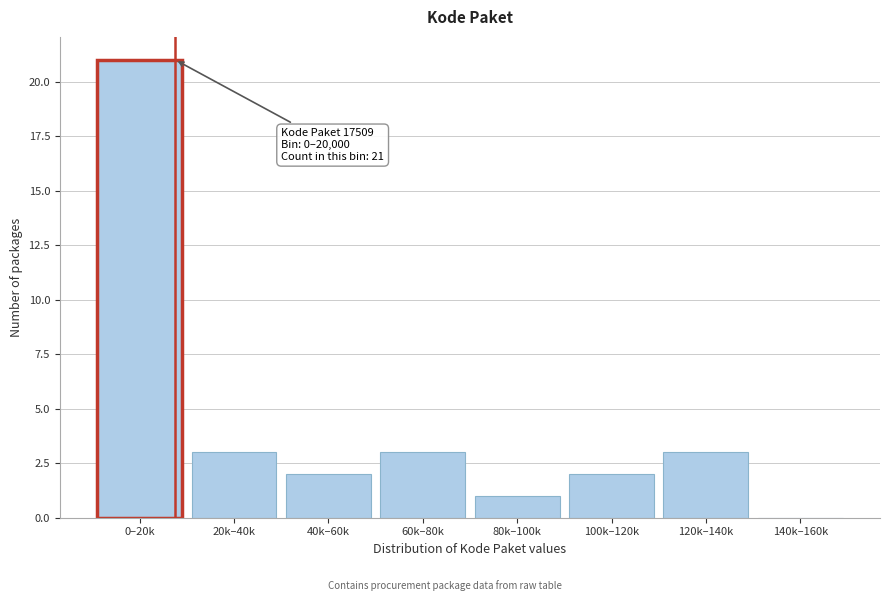

Reading right to left, transcribe all the data shown in this chart.

140k–160k=0	120k–140k=3	100k–120k=2	80k–100k=1	60k–80k=3	40k–60k=2	20k–40k=3	0–20k=21